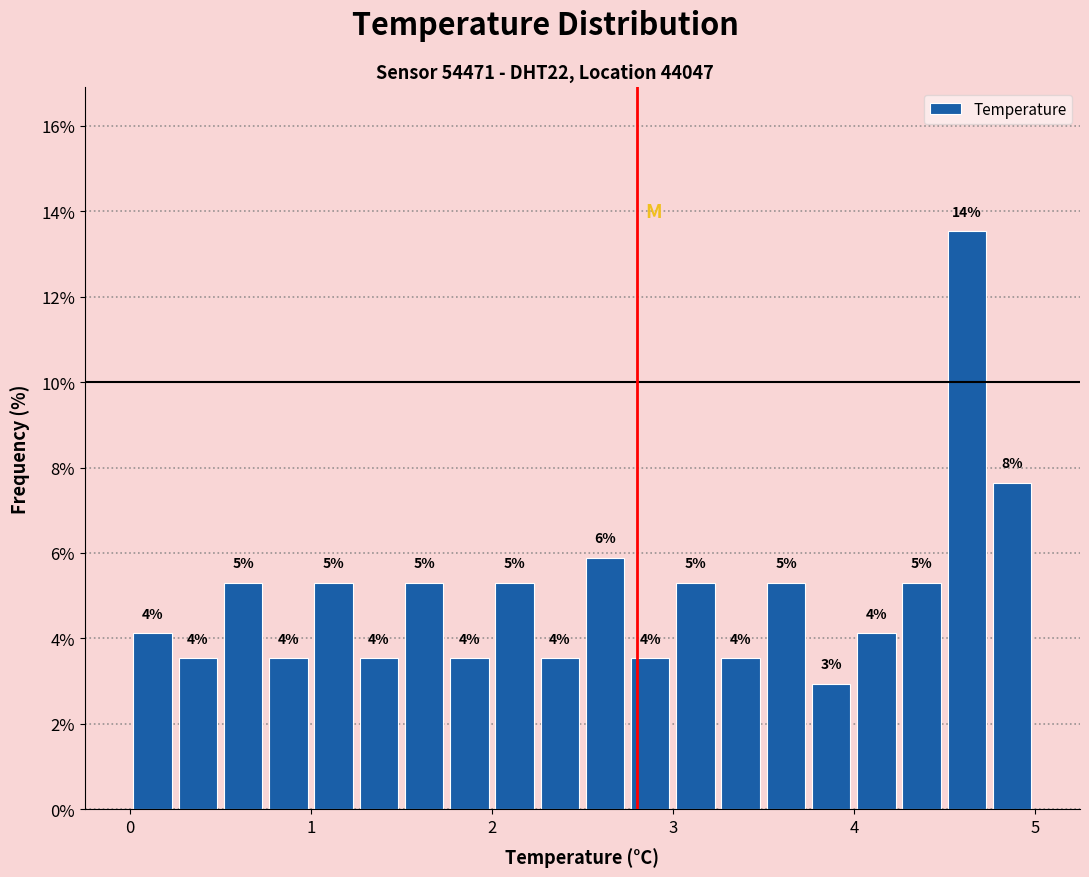

Read against the x-axis, roughly where is the centre of the tallest bar?

4.6